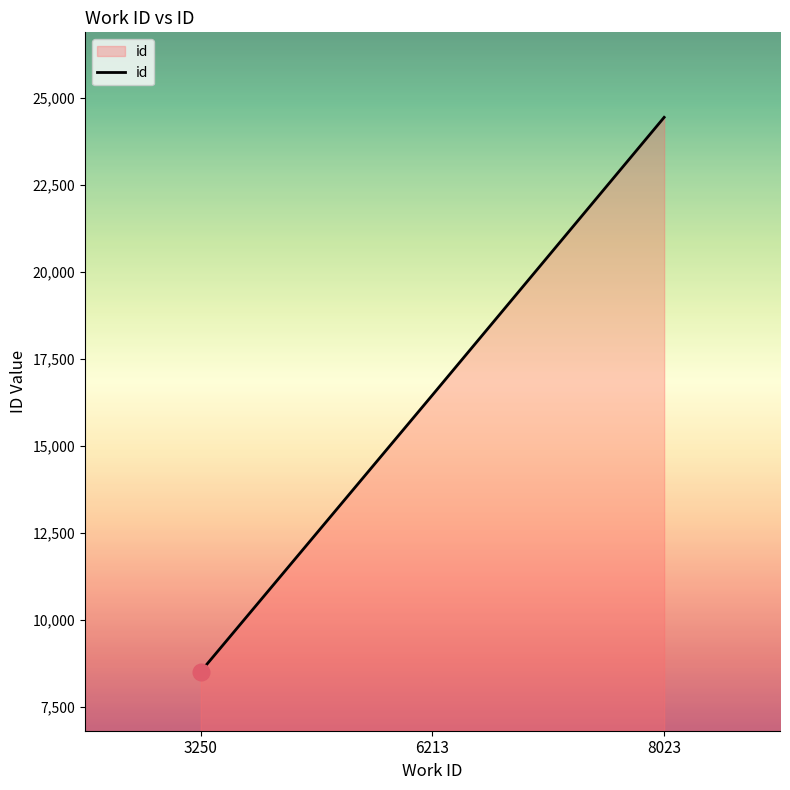

What is the sum of all values?

49400